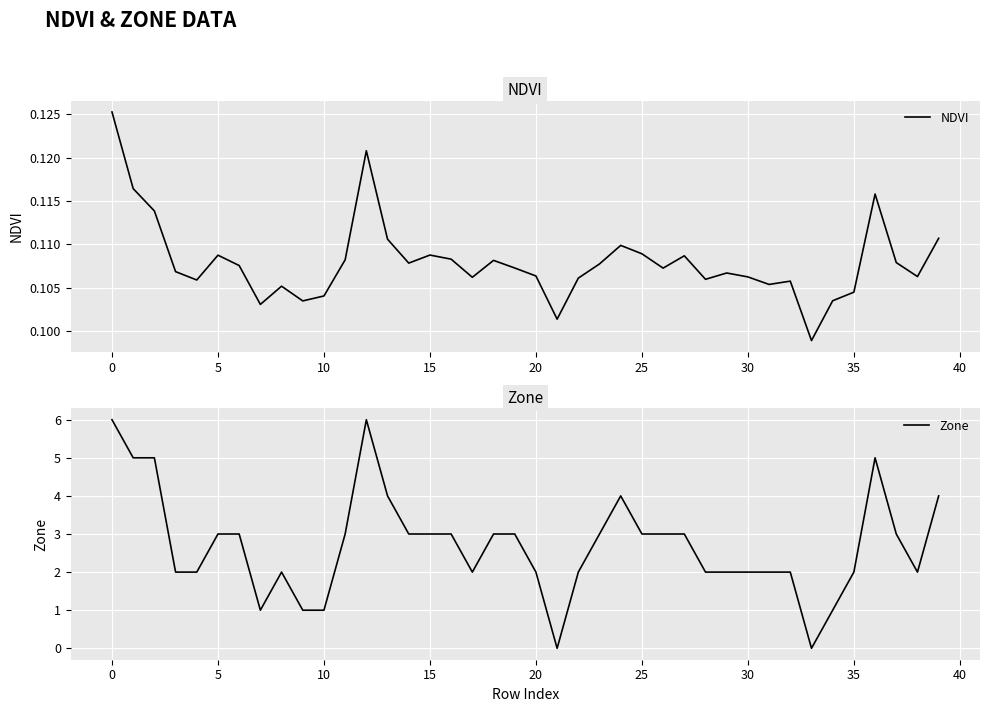

What is the maximum value for Zone?

6